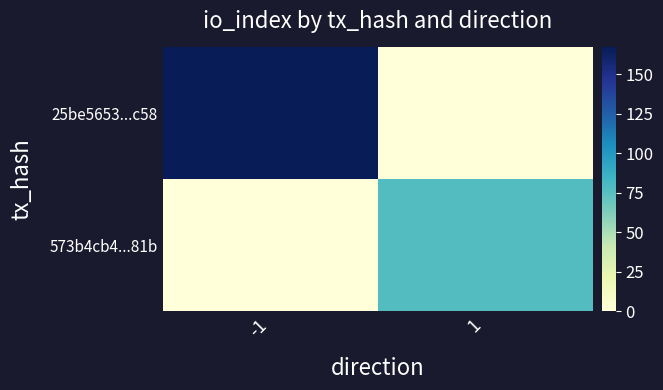

Which has a higher value, -1 or 1?

-1